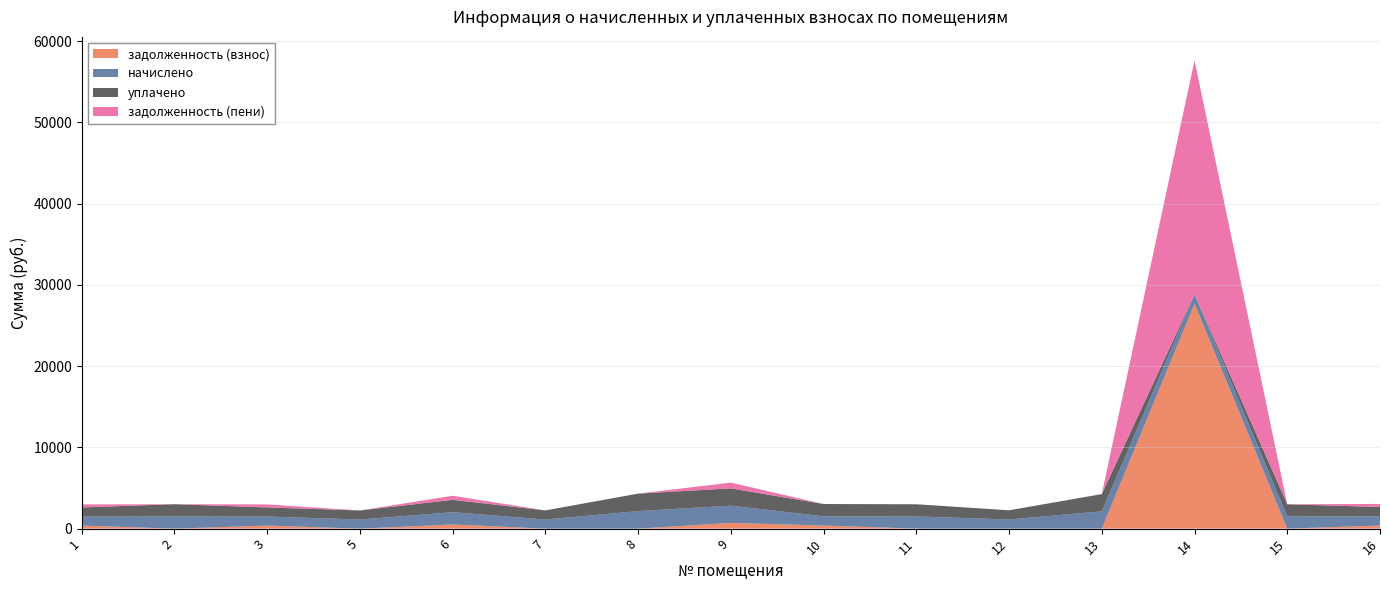

Reading left to right, list all the values displayed in this chart.

задолженность (взнос): 372.7	0.0	372.7	0.0	505.9	0.0	0.0	707.5	378.8	0.0	0.0	0.0	27679.4	0.0	380.0
начислено: 1118.1	1503.1	1118.1	1118.1	1517.7	1121.8	2155.6	2122.6	1136.5	1499.4	1129.1	2126.3	1140.1	1499.4	1140.1
уплачено: 1118.1	1503.1	1118.1	1118.1	1517.7	1121.8	2155.2	2122.6	1515.3	1499.4	1129.1	2126.3	0.0	1499.4	1140.1
задолженность (пени): 372.7	0.0	372.7	0.0	505.9	0.0	0.0	707.5	0.0	0.0	0.0	0.0	28819.5	0.0	380.0